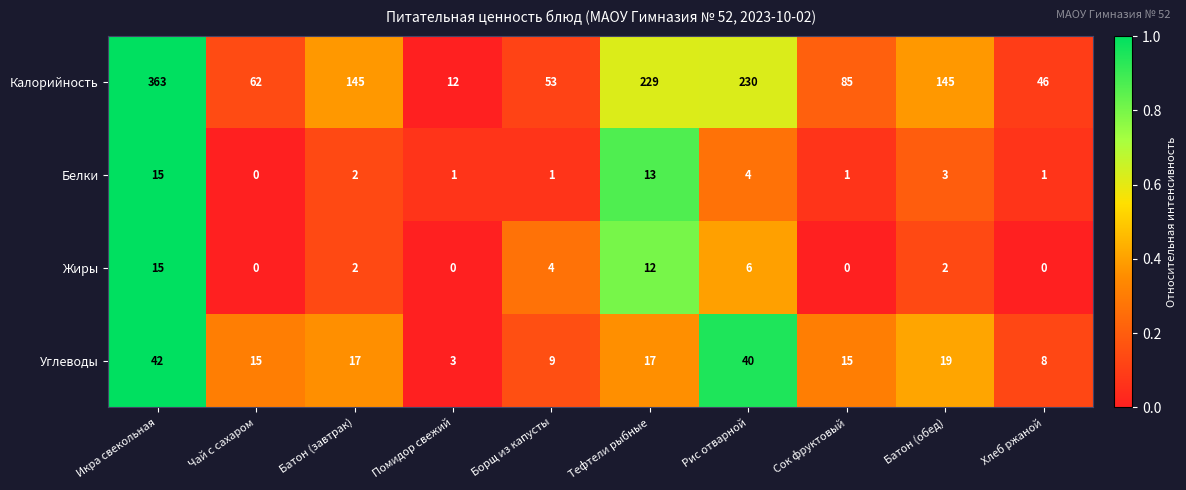

What is the difference between the maximum and minimum values in the Углеводы series?

39